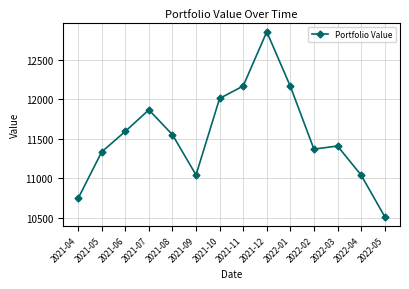

What is the change in value from 2022-03 to 2022-05?

-891.6